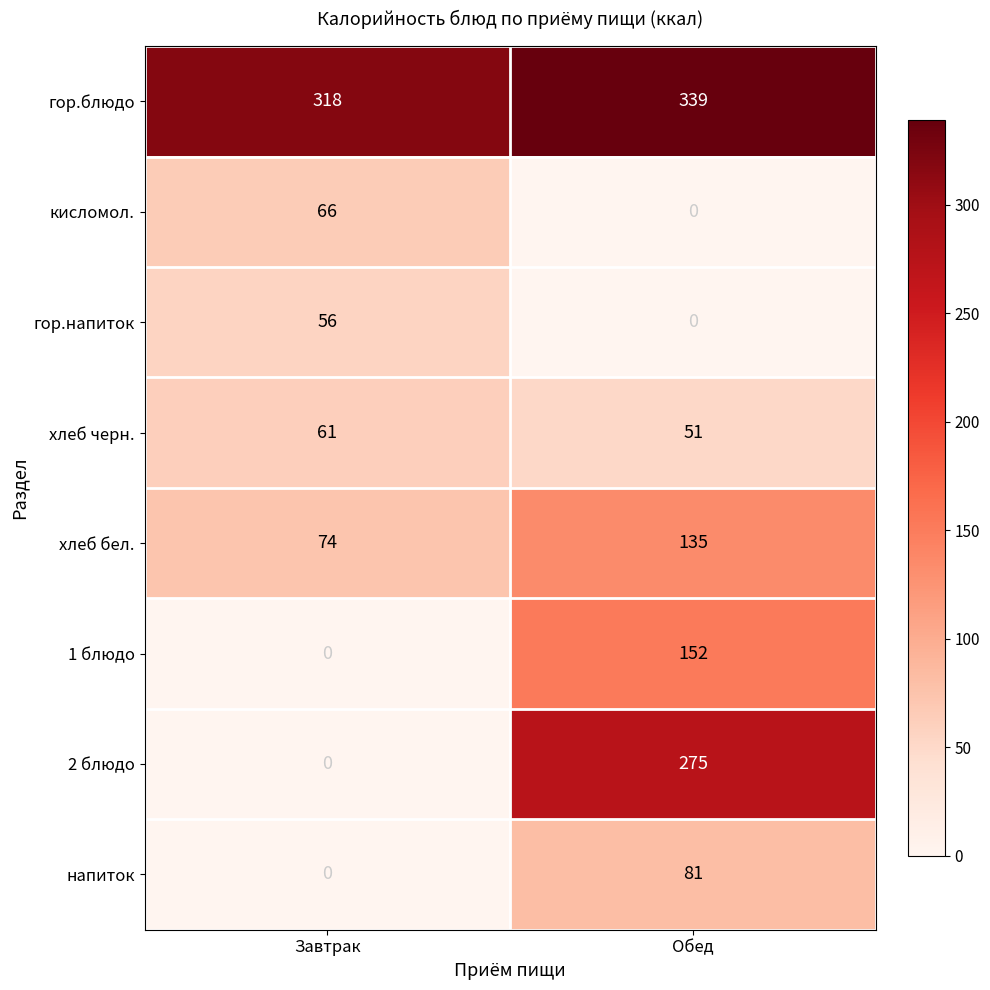

What is the highest value of the кисломол. series?

66